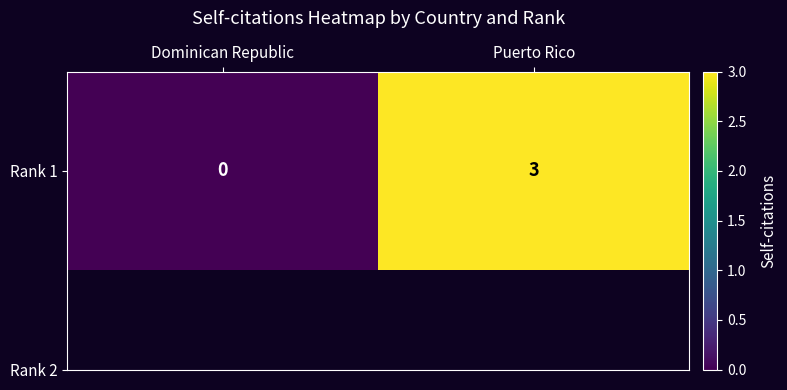

What is the greatest value displayed?

3